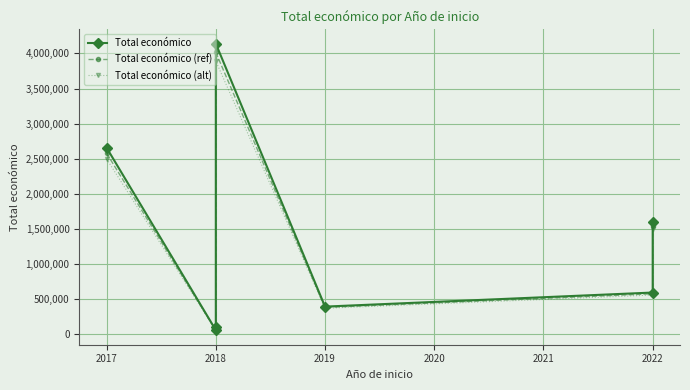

Which has a higher value, 2018 or 2022?

2022